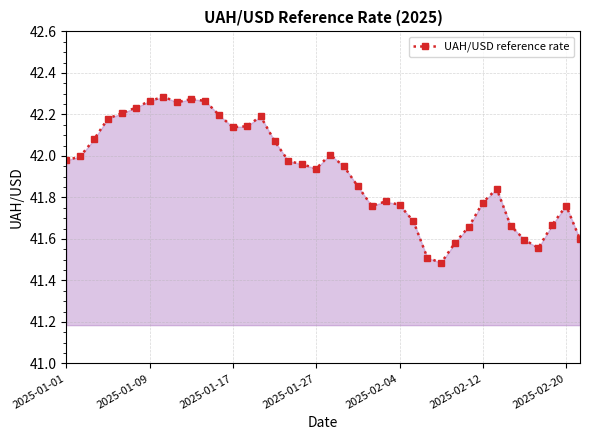

What is the minimum value shown in the chart?

41.5